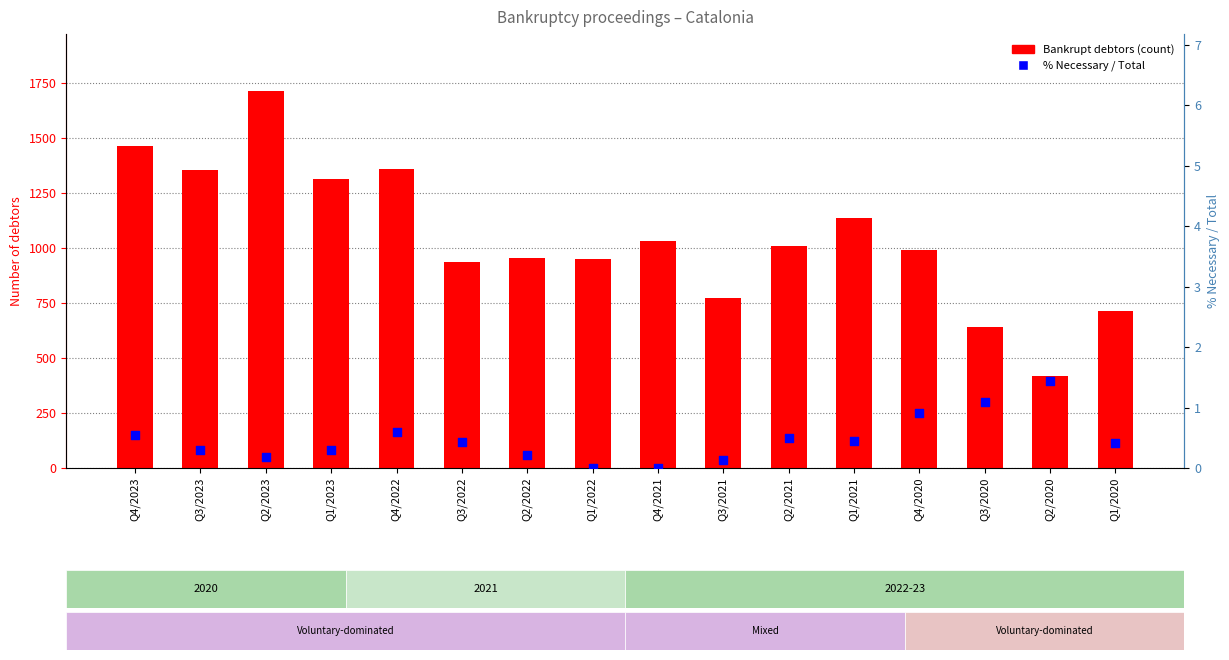

At which category is the sum across all series the highest?

Q2/2023